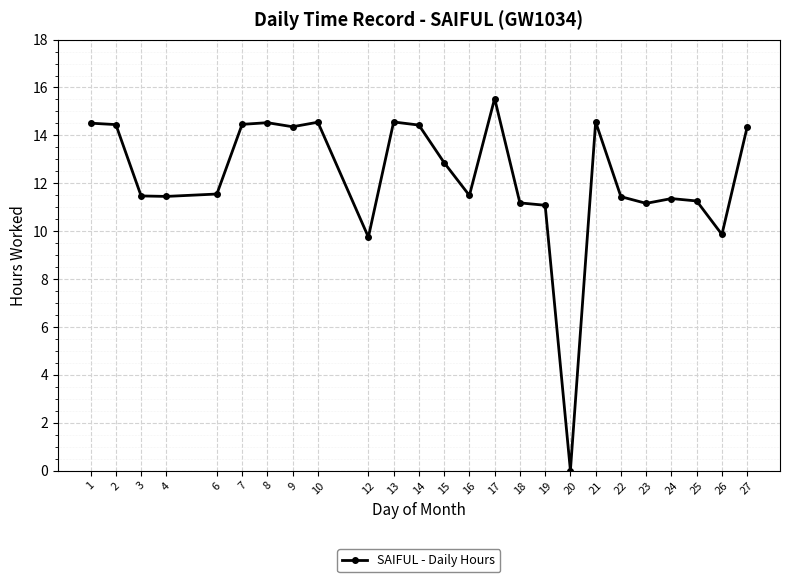

What is the value of the 10th point from the left?

9.8